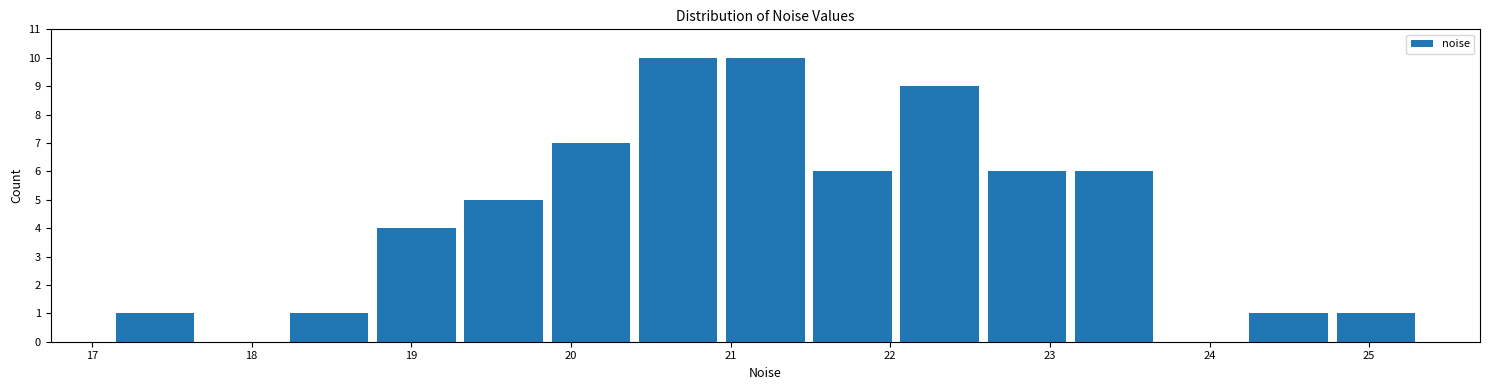

What is the height of the bar covering 22.6 to 23.1 on the x-axis? Neither the bar edges nor the heights are printed on the chart, so give them approximately, as read against the axes.

6